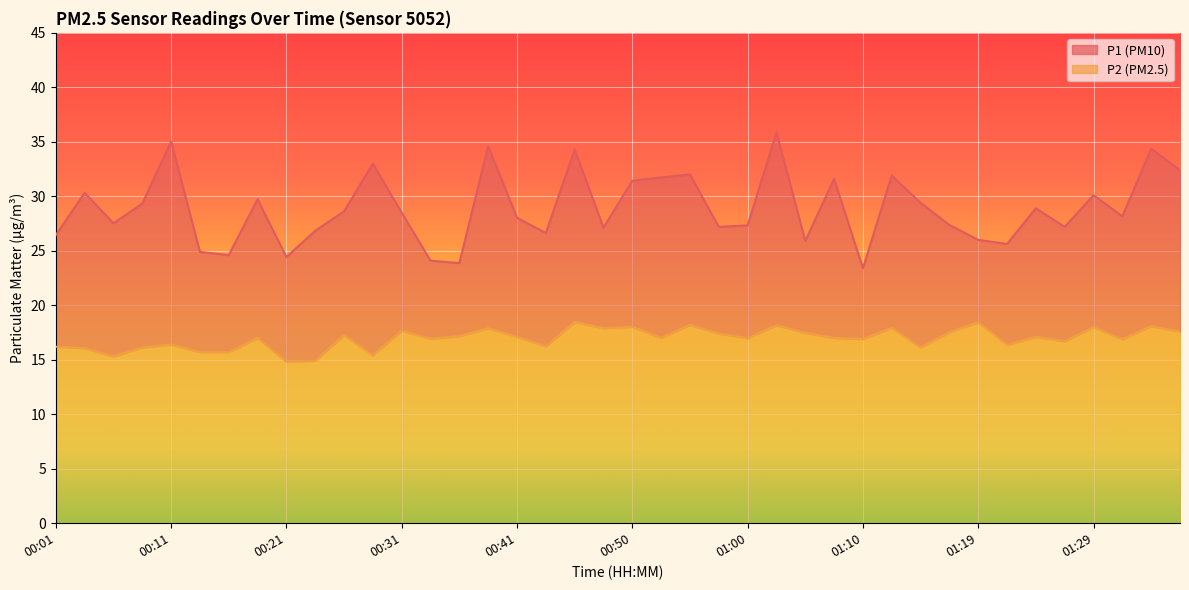

Rank the categories by P2 value from highest to lowest.

00:45, 01:19, 00:55, 01:02, 01:34, 00:50, 01:29, 01:12, 00:38, 00:48, 00:31, 01:36, 01:17, 01:05, 00:58, 00:26, 00:36, 00:41, 01:24, 00:18, 00:53, 01:07, 01:00, 00:33, 01:10, 01:32, 01:27, 00:11, 01:22, 00:43, 00:01, 00:08, 01:15, 00:03, 00:13, 00:16, 00:28, 00:06, 00:23, 00:21